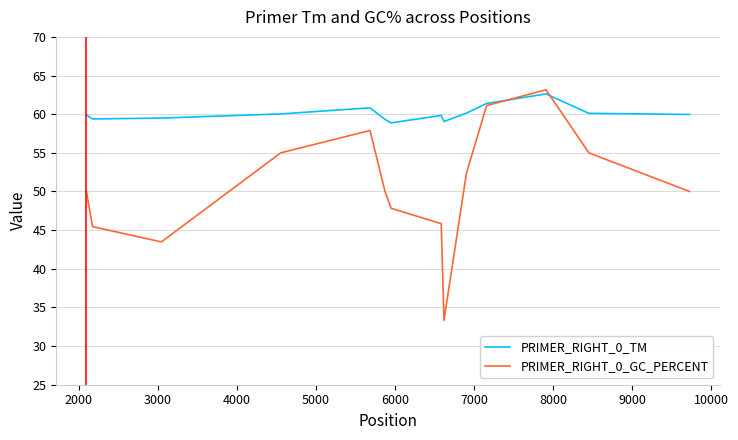

How many times do PRIMER_RIGHT_0_TM and PRIMER_RIGHT_0_GC_PERCENT cross each other?

2